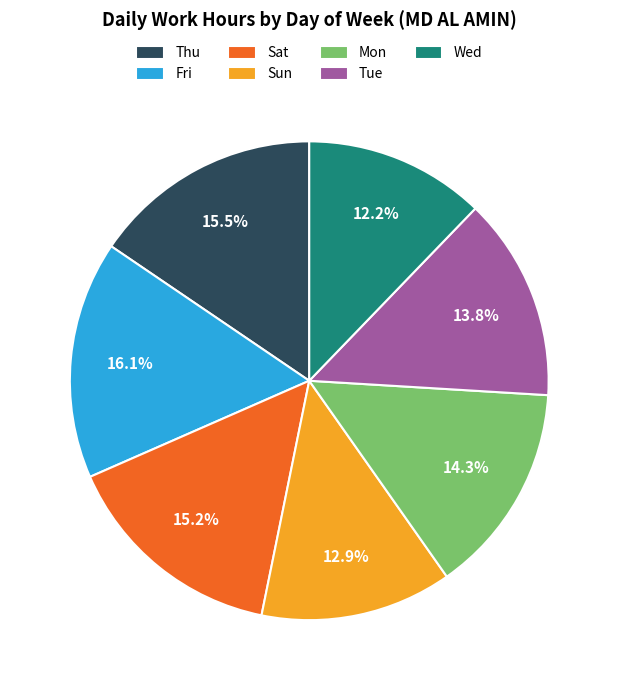

Does any single category account for the majority?

No